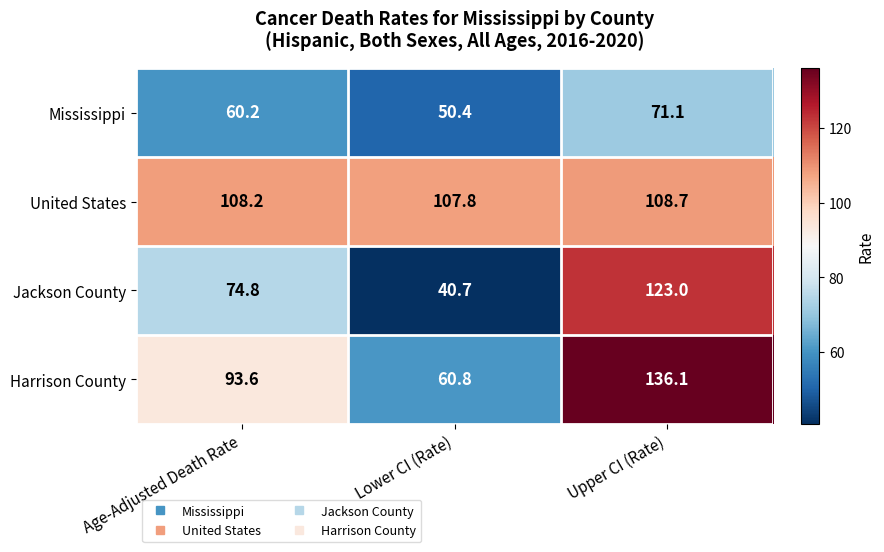

Which series has the largest total across all categories?

United States